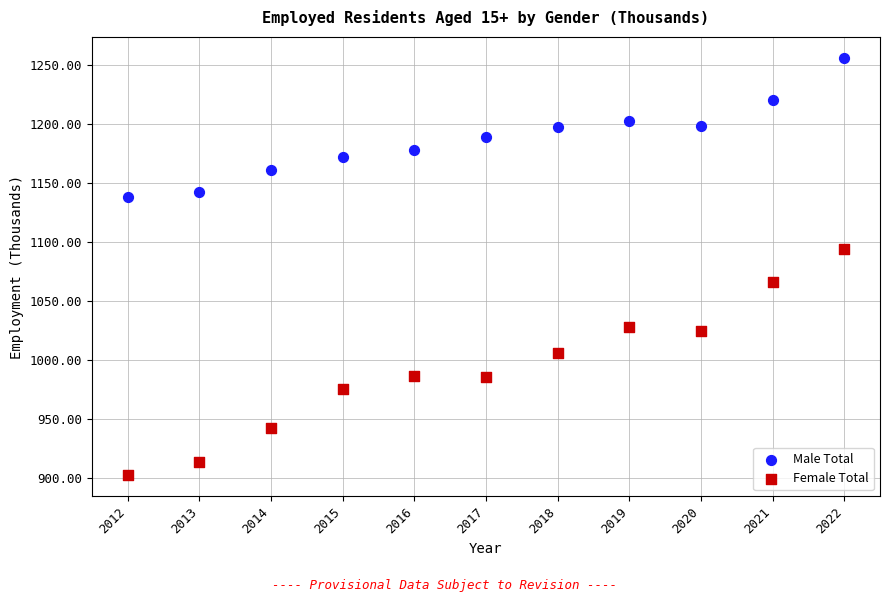

What are all the series names shown in the legend?

Male Total, Female Total